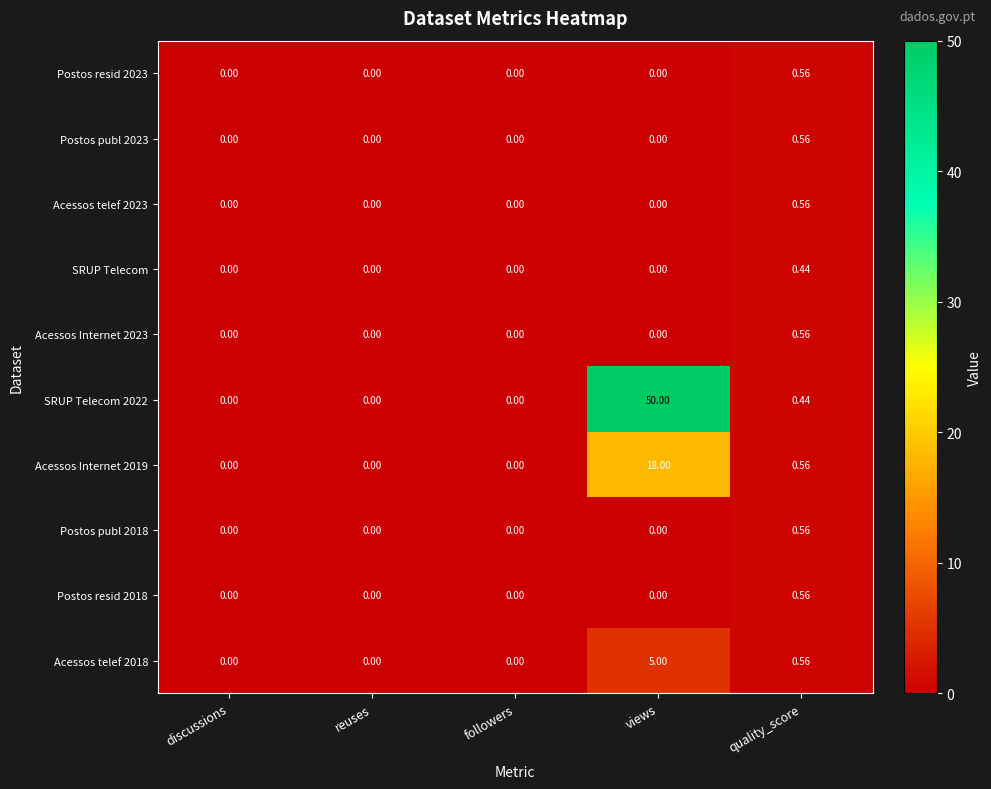

At which category is the sum across all series the highest?

views